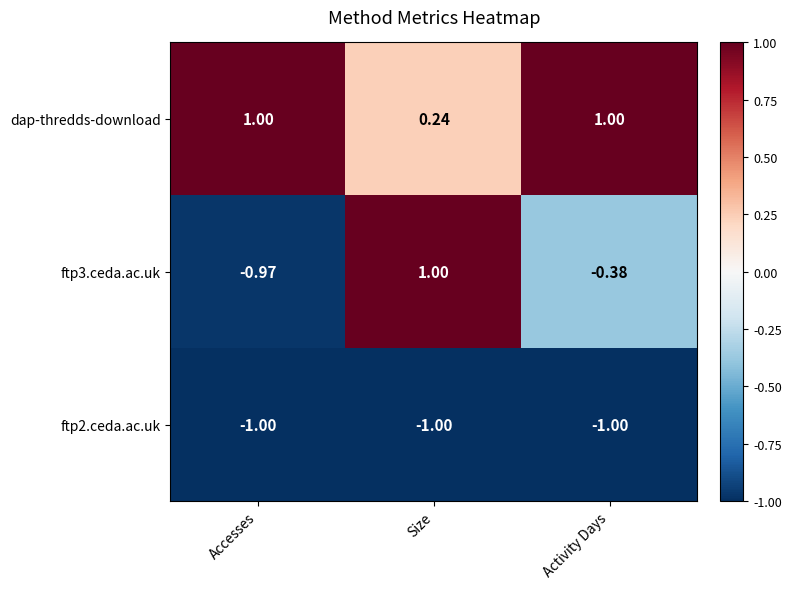

At which label is ftp3.ceda.ac.uk closest to 0?

Activity Days